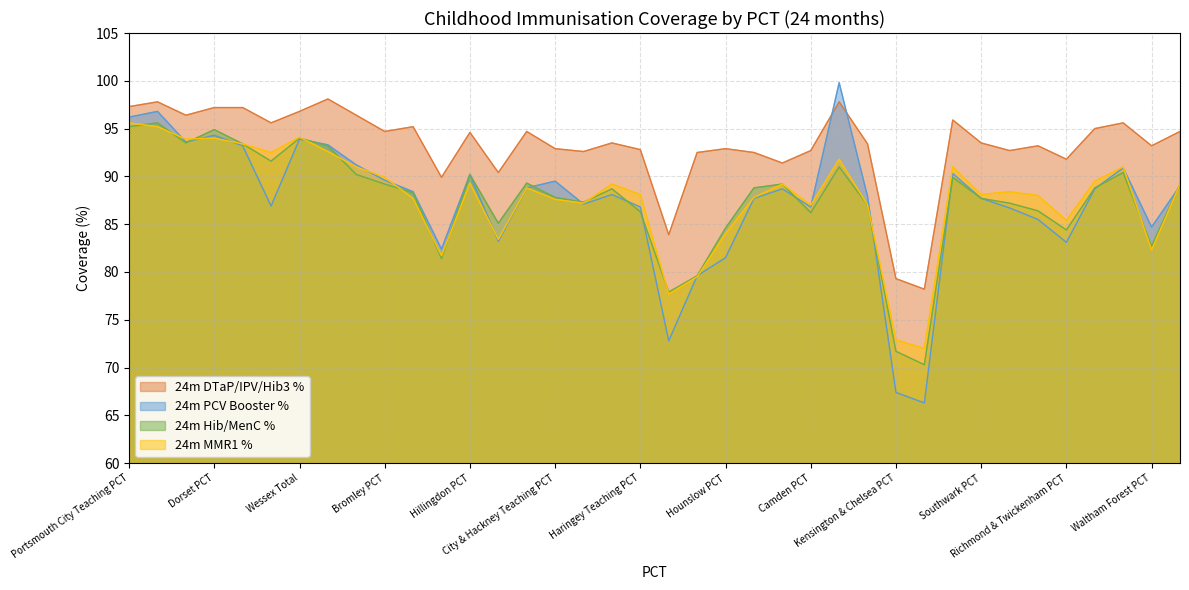

At which label does 24m Hib/MenC % reach its minimum?

Westminster PCT